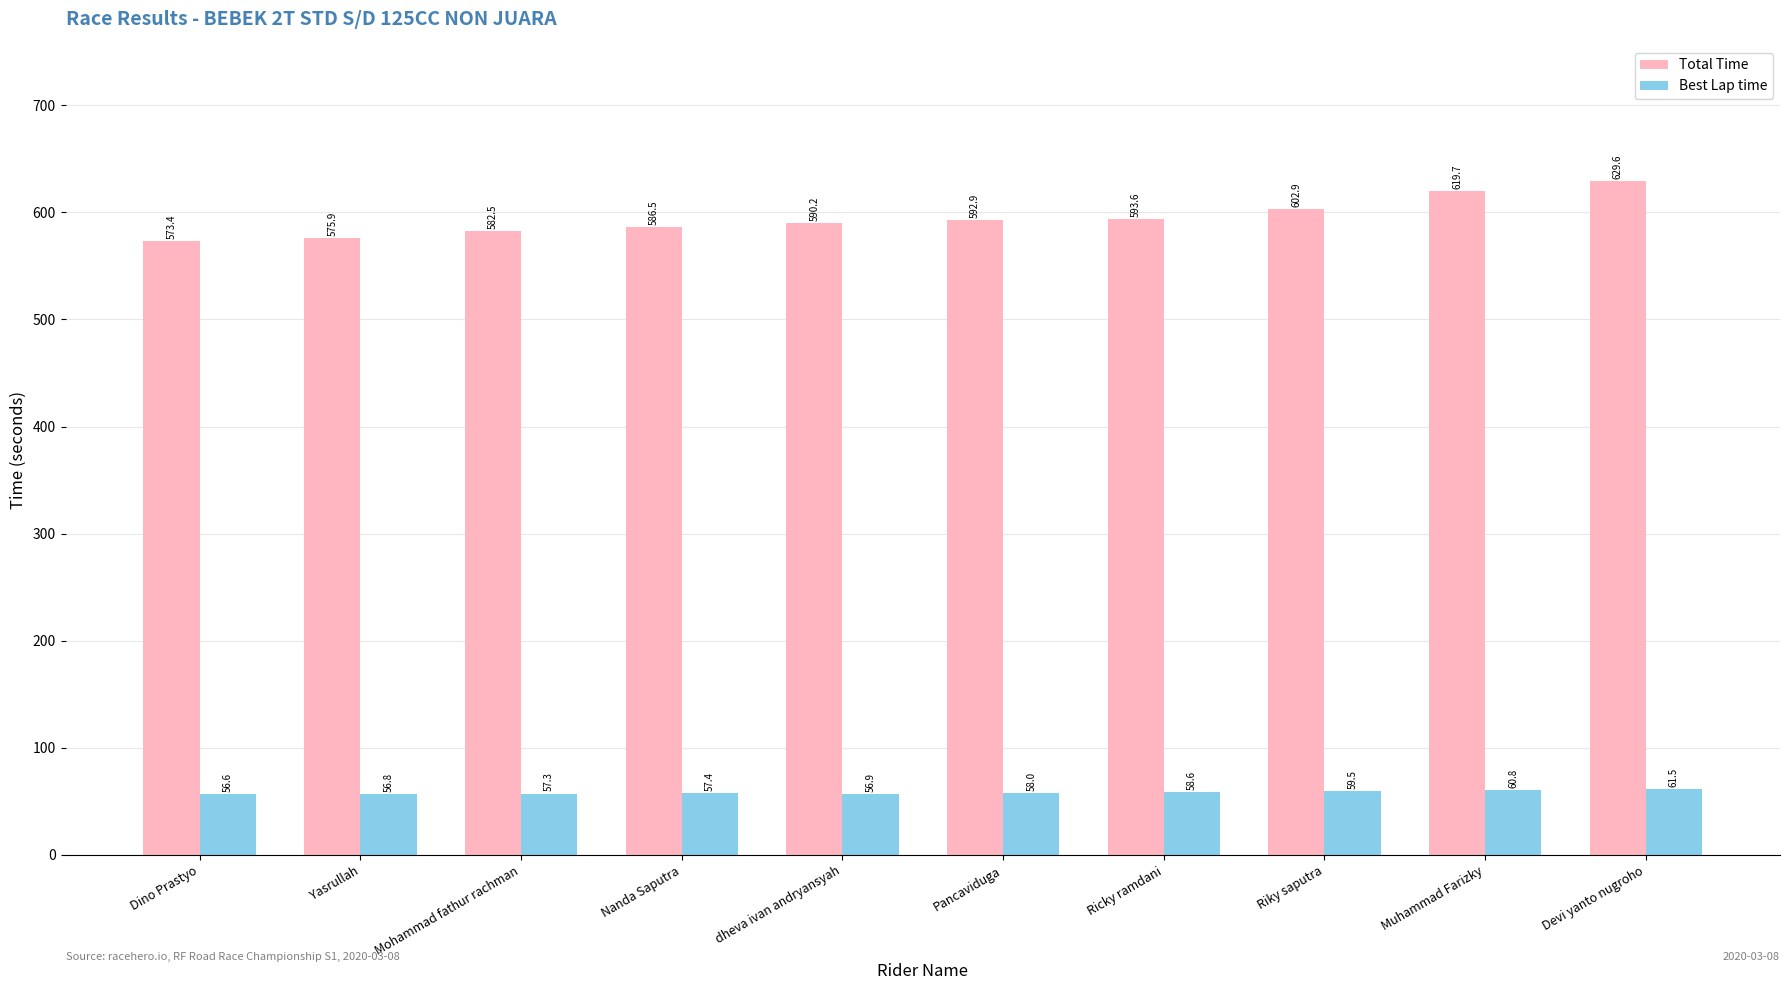

What are all the series names shown in the legend?

Total Time, Best Lap time